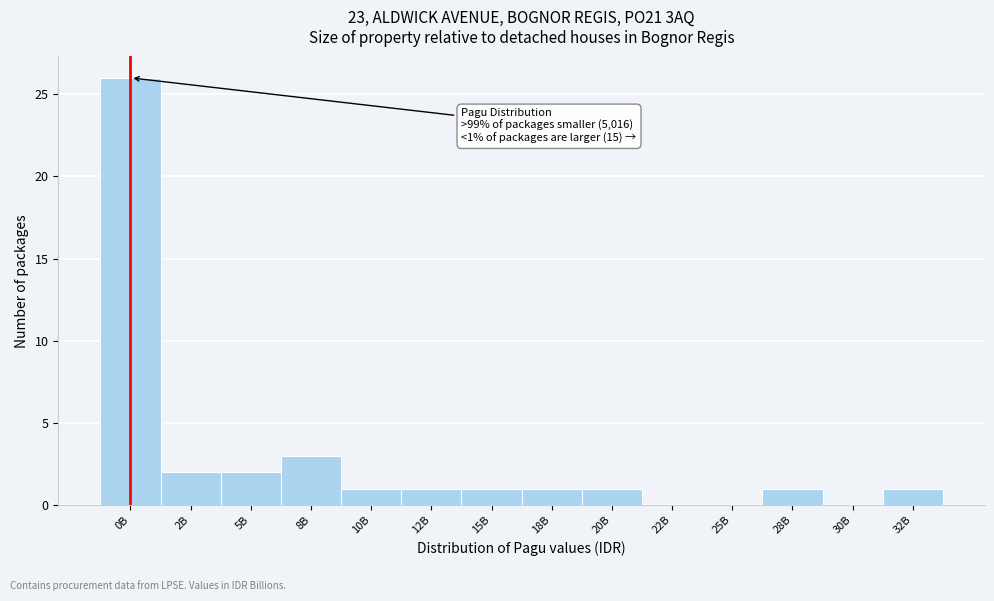

Reading left to right, extract all data points from this chart.

0B=26	2B=2	5B=2	8B=3	10B=1	12B=1	15B=1	18B=1	20B=1	22B=0	25B=0	28B=1	30B=0	32B=1